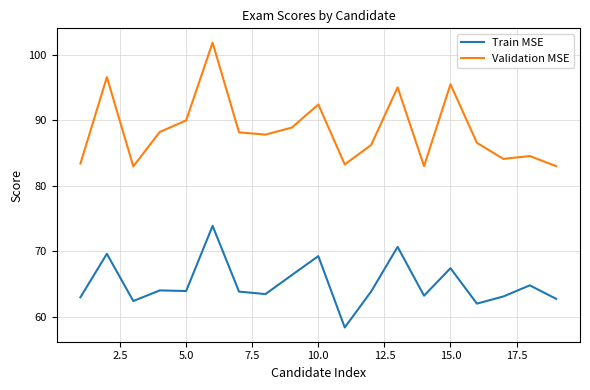

What is the difference between the maximum and minimum values in the Train MSE series?

15.5